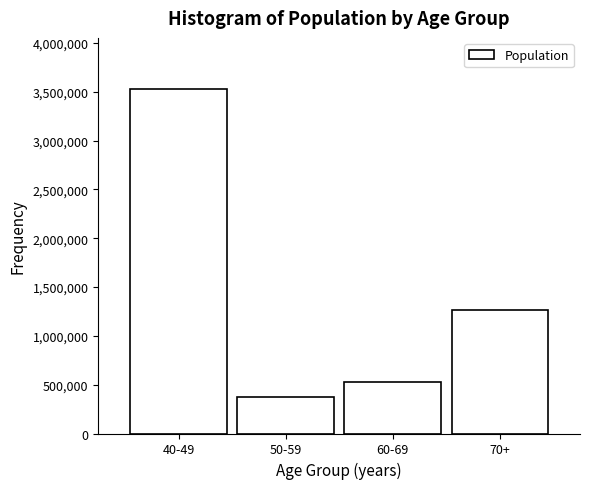

Reading right to left, what are all the values shown in this chart?

1267783	522962	371313	3523477